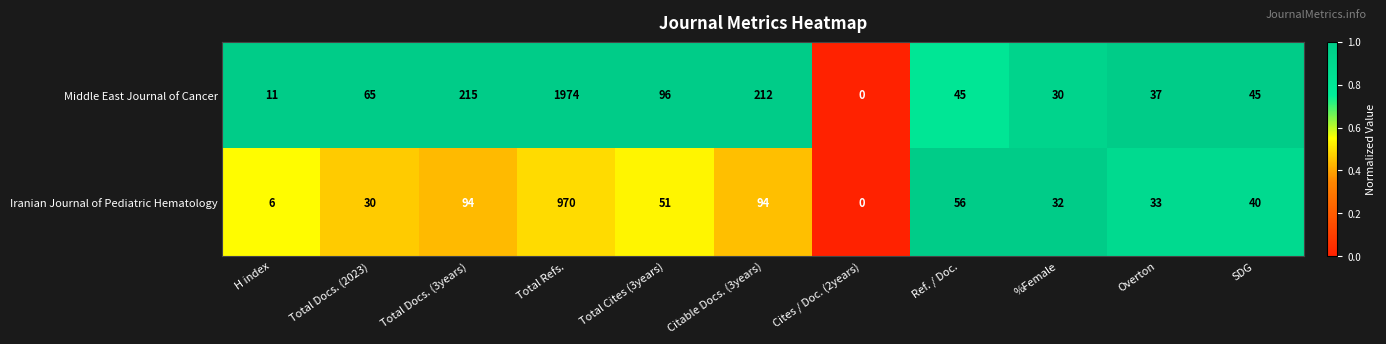

Reading left to right, what are all the values shown in this chart?

Middle East Journal of Cancer: H index=11	Total Docs. (2023)=65	Total Docs. (3years)=215	Total Refs.=1974	Total Cites (3years)=96	Citable Docs. (3years)=212	Cites / Doc. (2years)=0	Ref. / Doc.=45	%Female=30	Overton=37	SDG=45
Iranian Journal of Pediatric Hematology: H index=6	Total Docs. (2023)=30	Total Docs. (3years)=94	Total Refs.=970	Total Cites (3years)=51	Citable Docs. (3years)=94	Cites / Doc. (2years)=0	Ref. / Doc.=56	%Female=32	Overton=33	SDG=40